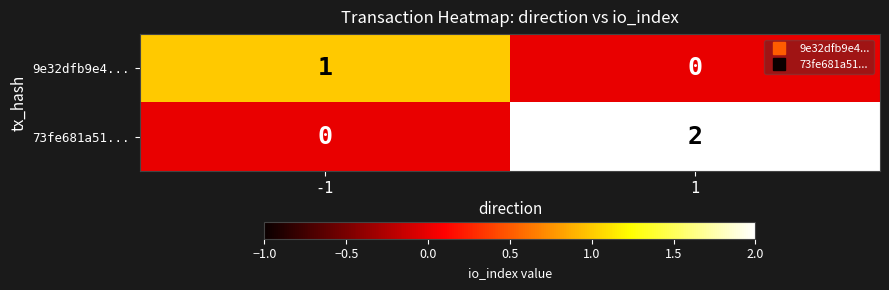

Which series changed the most between -1 and 1?

73fe681a51...